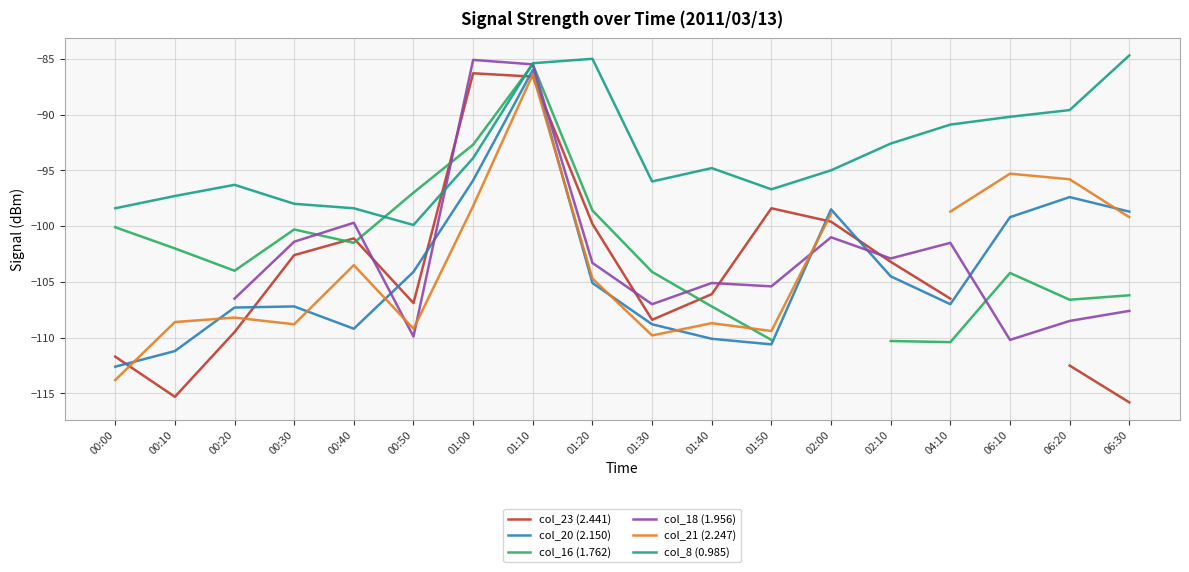

At how many categories does at least one series exceed -86?

4